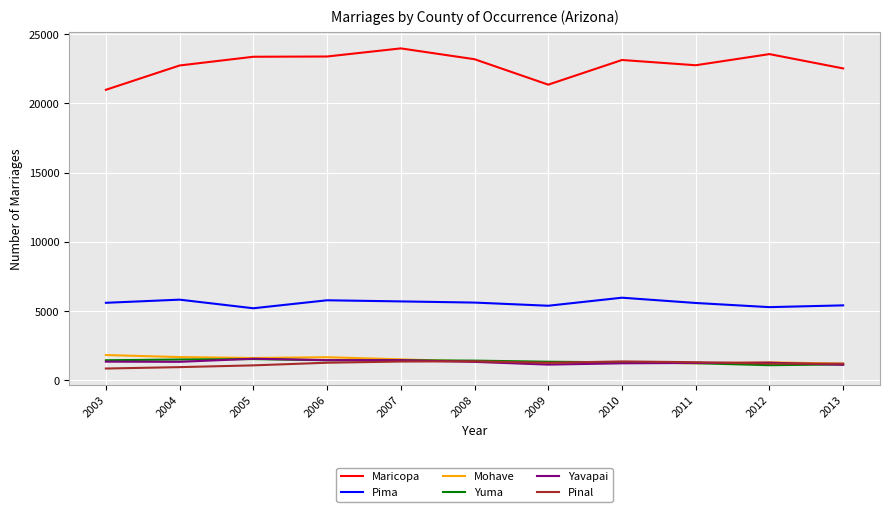

Is it true that Pinal equals 1213 at 2013?

True